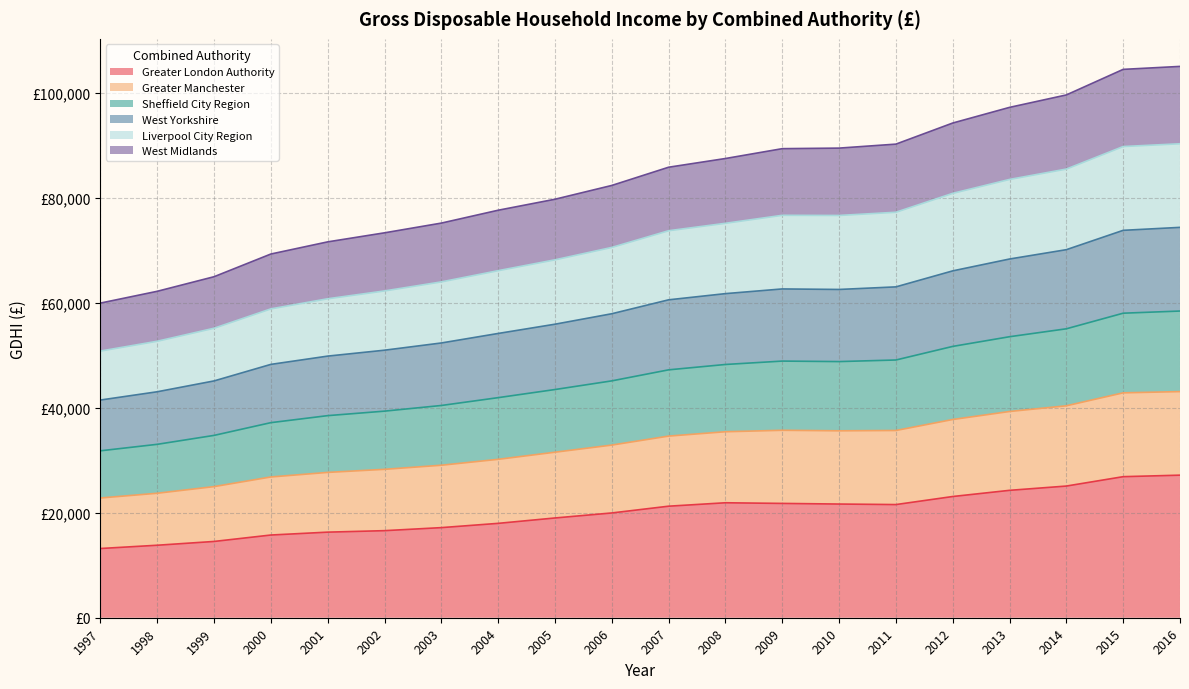

Between 2008 and 1999, which is larger?

2008